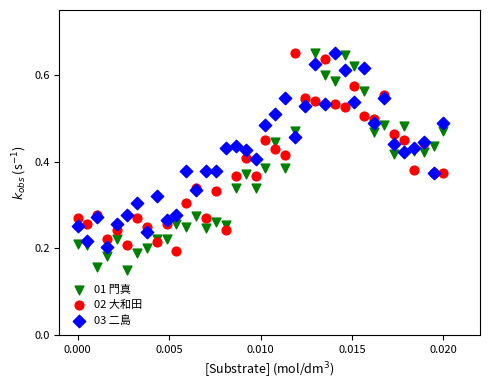

What are all the series names shown in the legend?

01 門真, 02 大和田, 03 二島